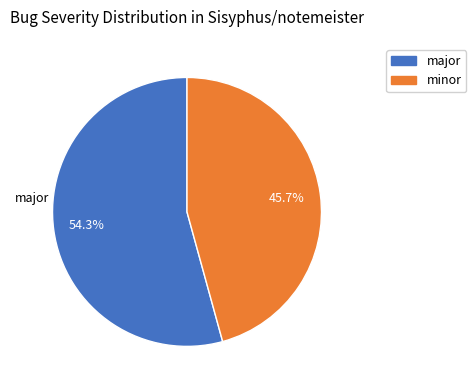

True or false: major accounts for 54% of the total.

True